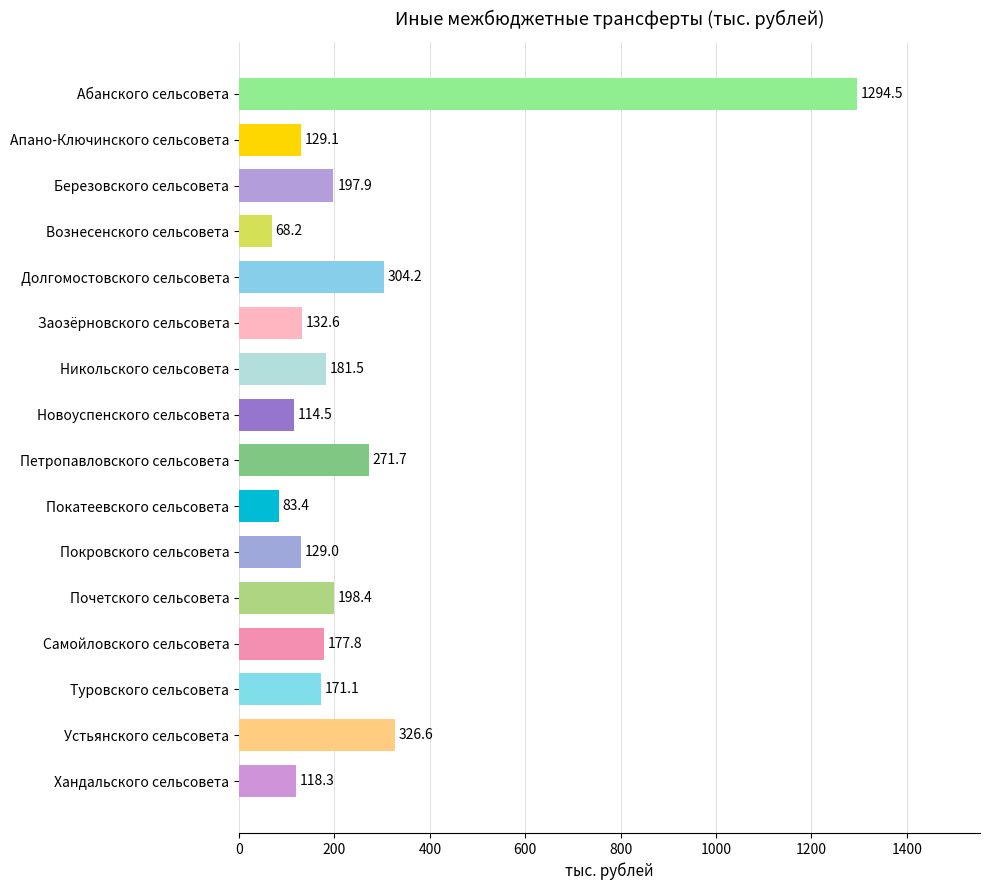

The value at Вознесенского сельсовета is 68.2. True or false?

True